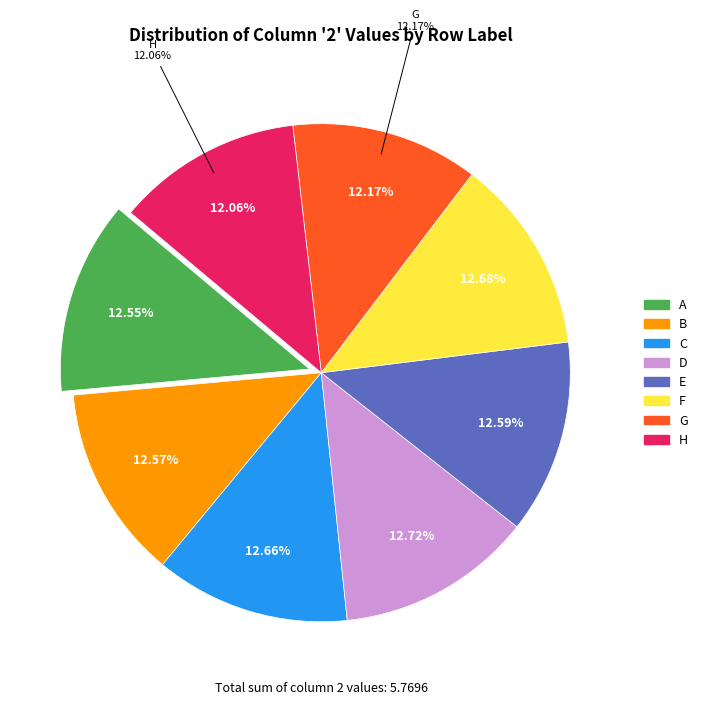

What percentage is NOT represented by H?

87.9%